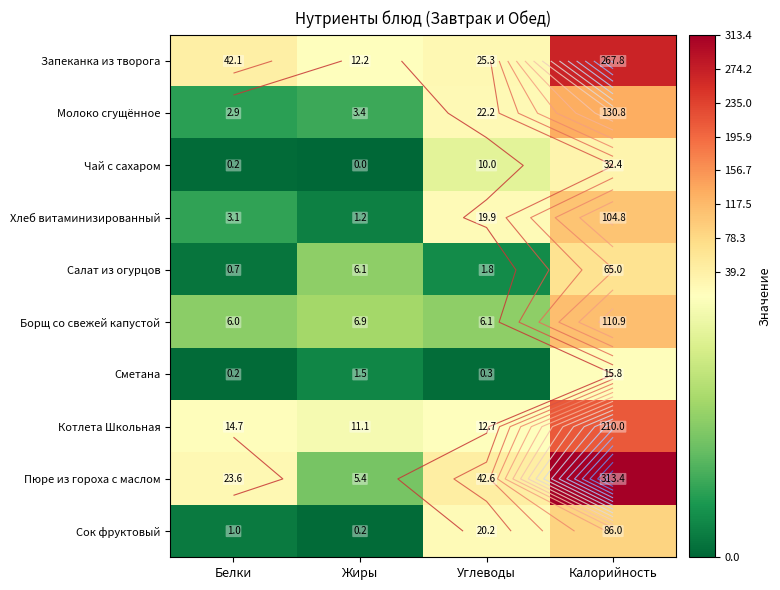

What is the difference between the Котлета Школьная values at Калорийность and Белки?

195.3